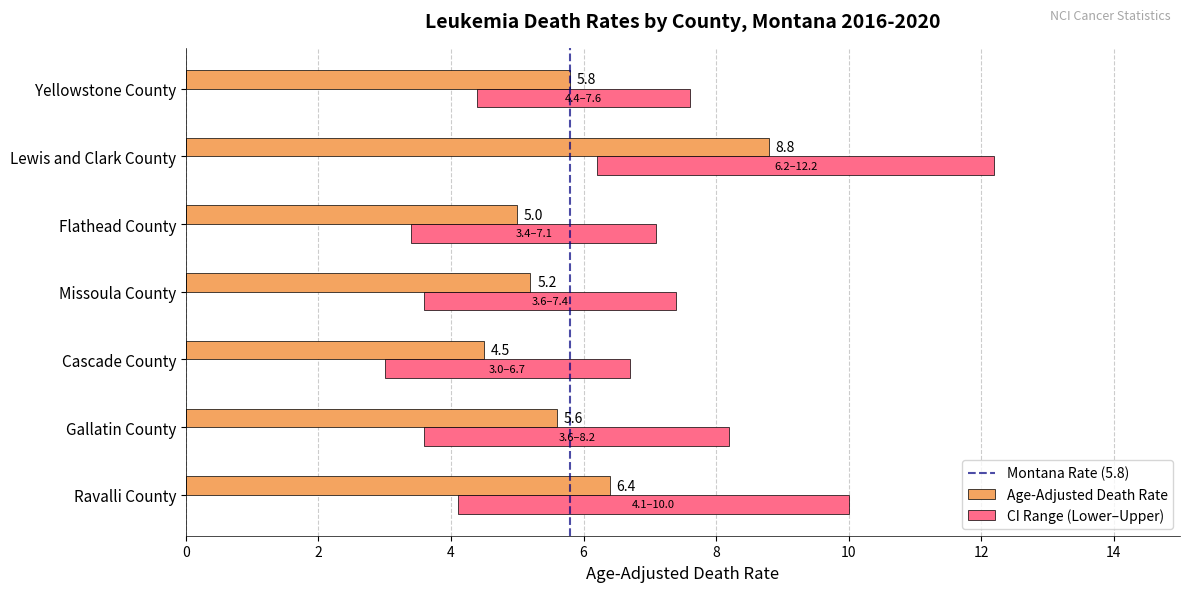

What is the label of the 7th bar from the left?

Yellowstone County